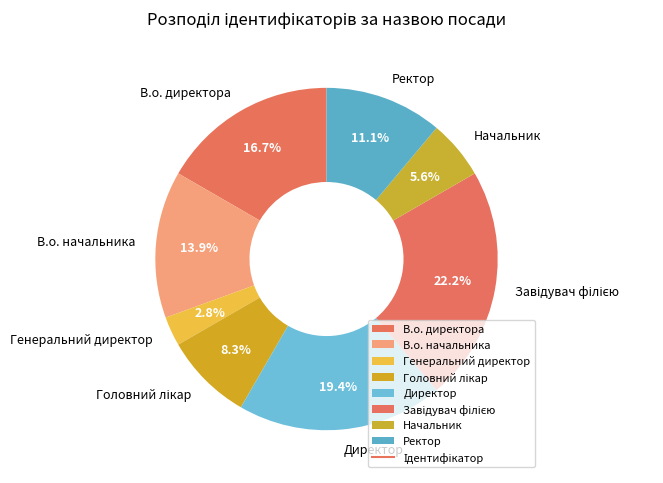

What is the smallest slice in the pie chart?

Генеральний директор